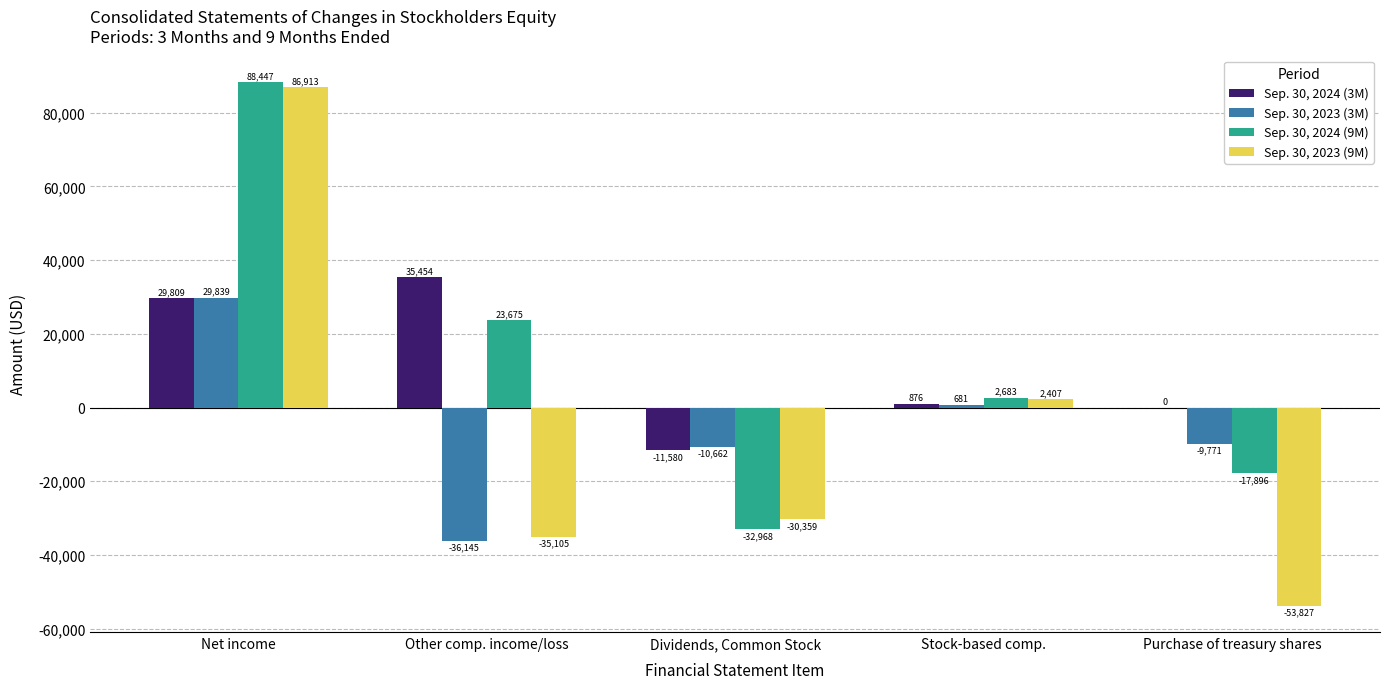

Is it true that Sep. 30, 2024 (3M) equals -11580 at Dividends, Common Stock?

True